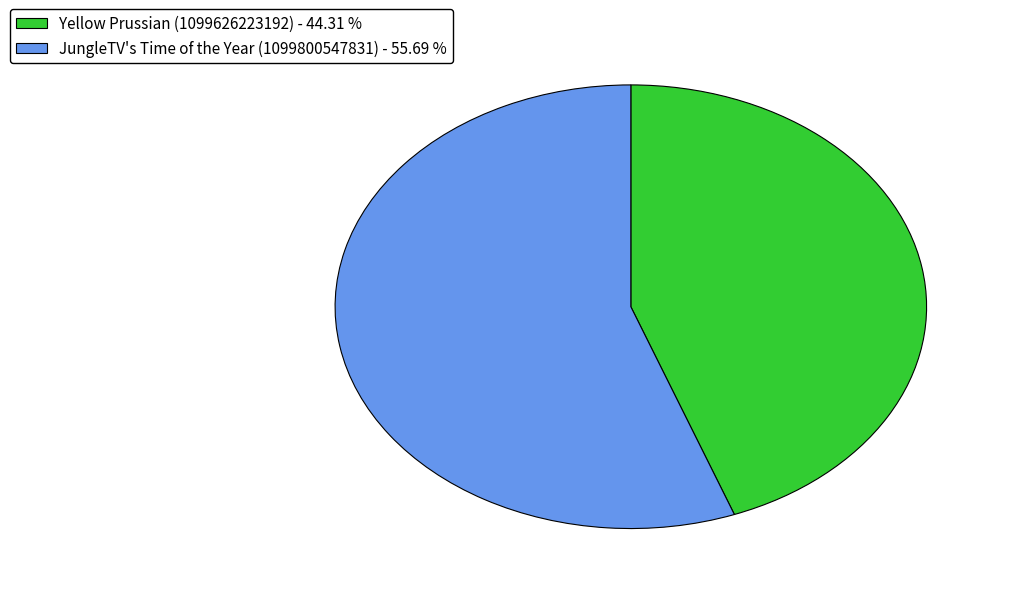

Is it true that Yellow Prussian (1099626223192) is 44% of the pie?

True